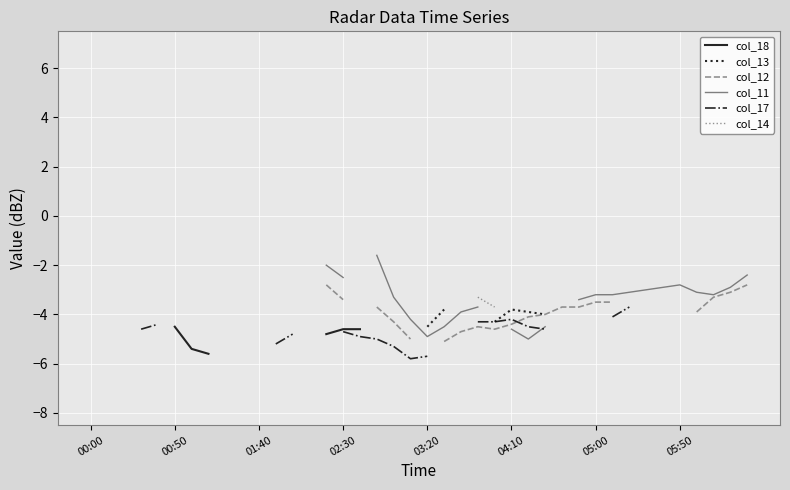

Which has a higher value, 23 or 8?

8